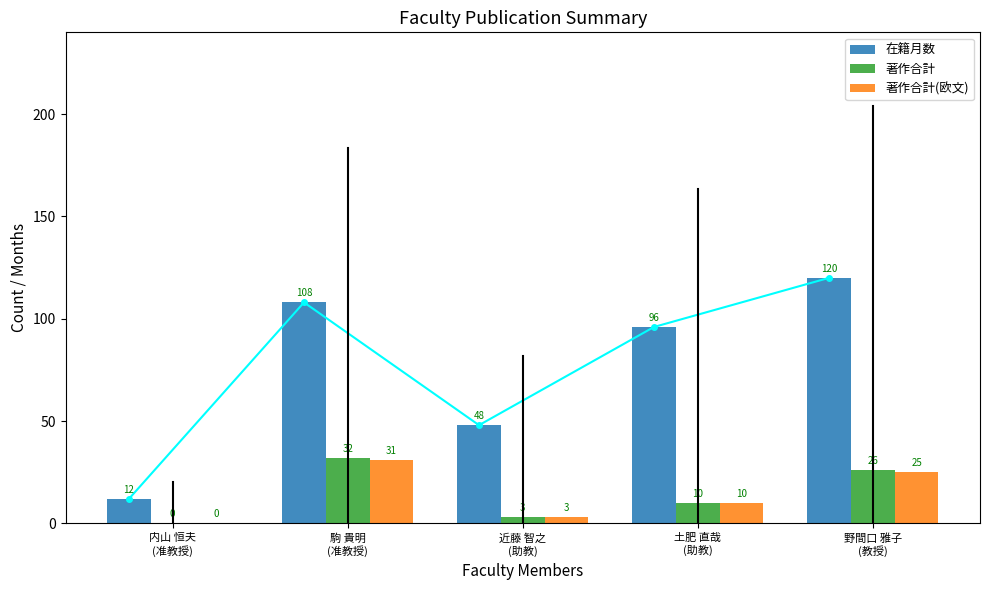

Is the value of 著作合計 at 近藤 智之
(助教) greater than the value of 著作合計(欧文) at 駒 貴明
(准教授)?

No